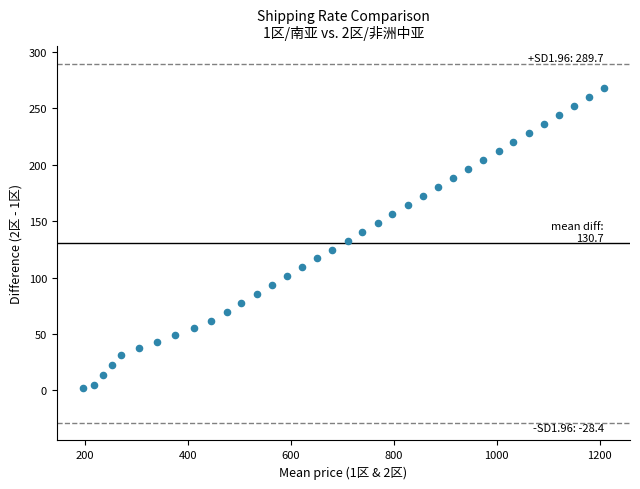

What is the range of Y values (max minus min)?

265.4